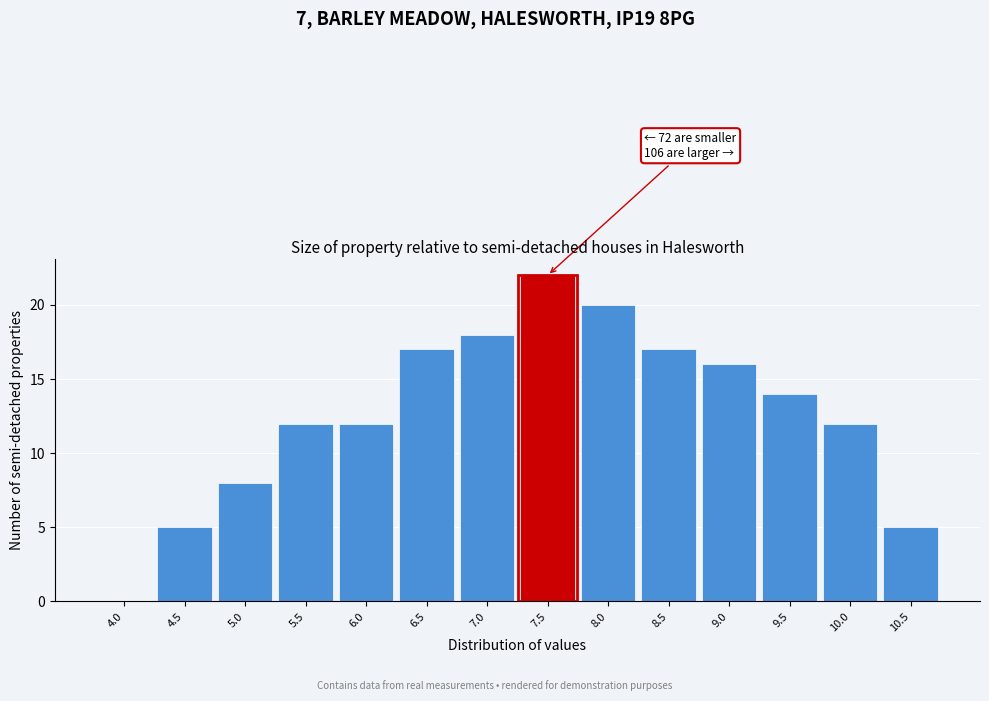

Reading left to right, transcribe all the data shown in this chart.

4.0=0	4.5=5	5.0=8	5.5=12	6.0=12	6.5=17	7.0=18	7.5=22	8.0=20	8.5=17	9.0=16	9.5=14	10.0=12	10.5=5